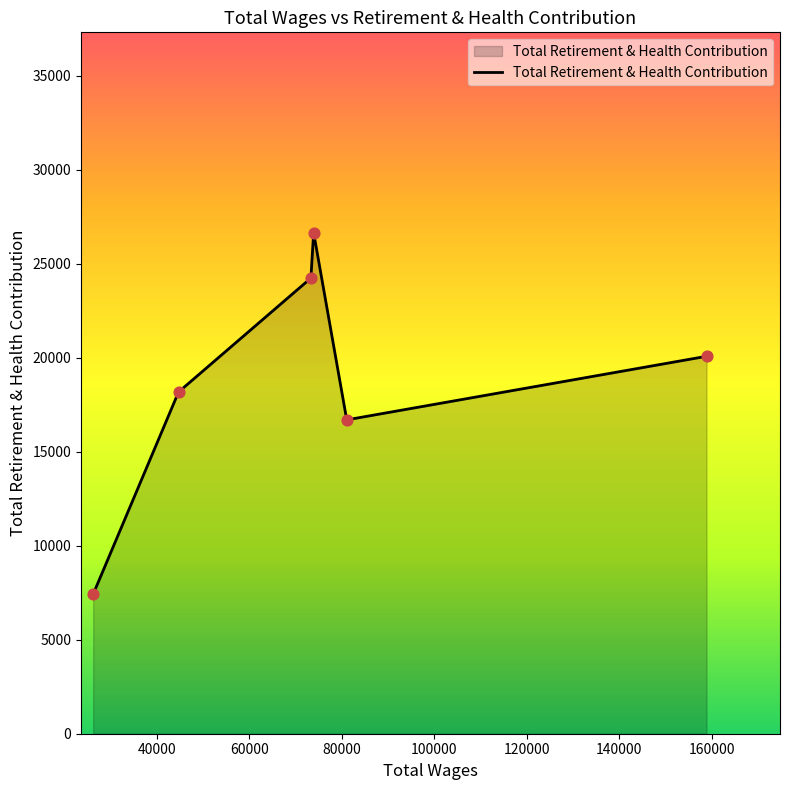

What is the difference between the maximum and minimum values?

19228